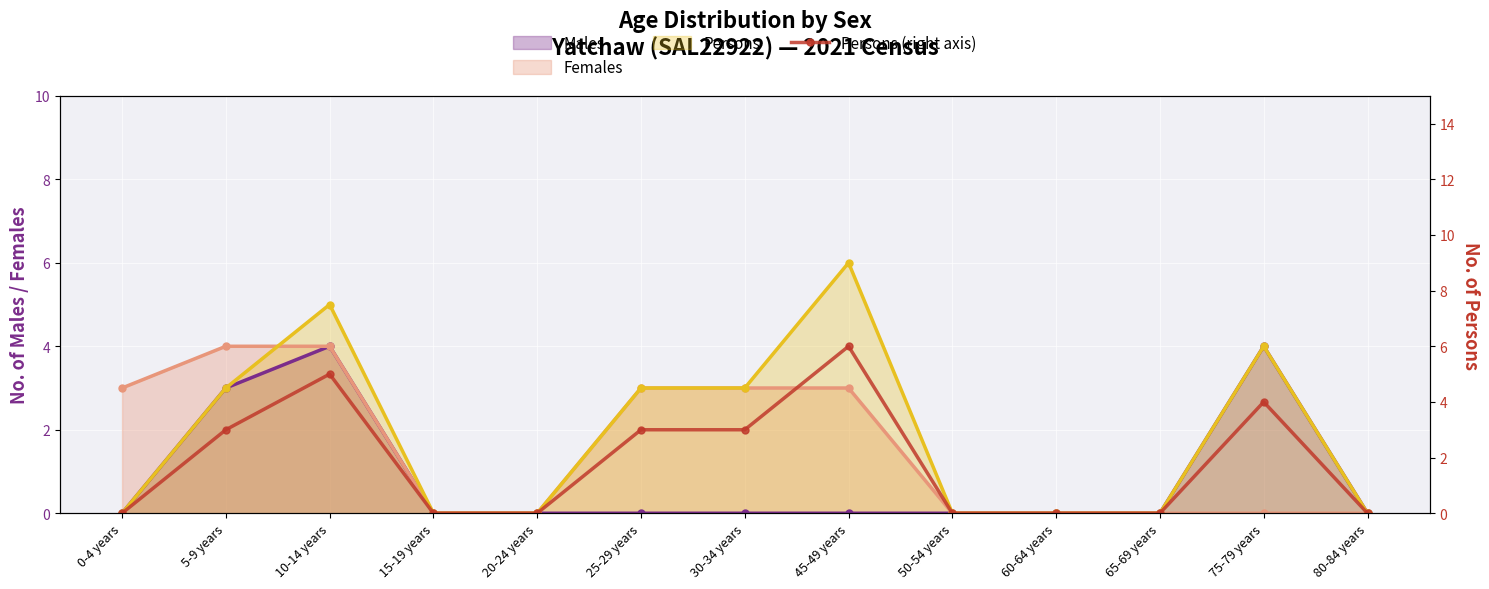

At which category does the data reach its first local peak?

10-14 years